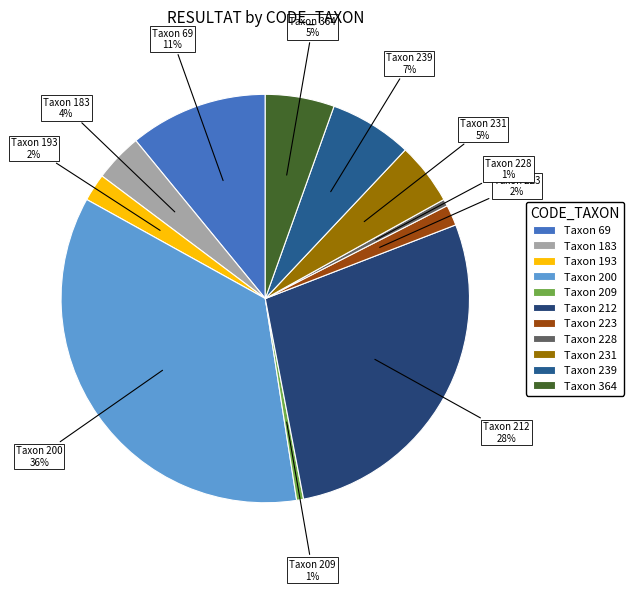

What percentage is the Taxon 231 slice, to the nearest percent?

5%